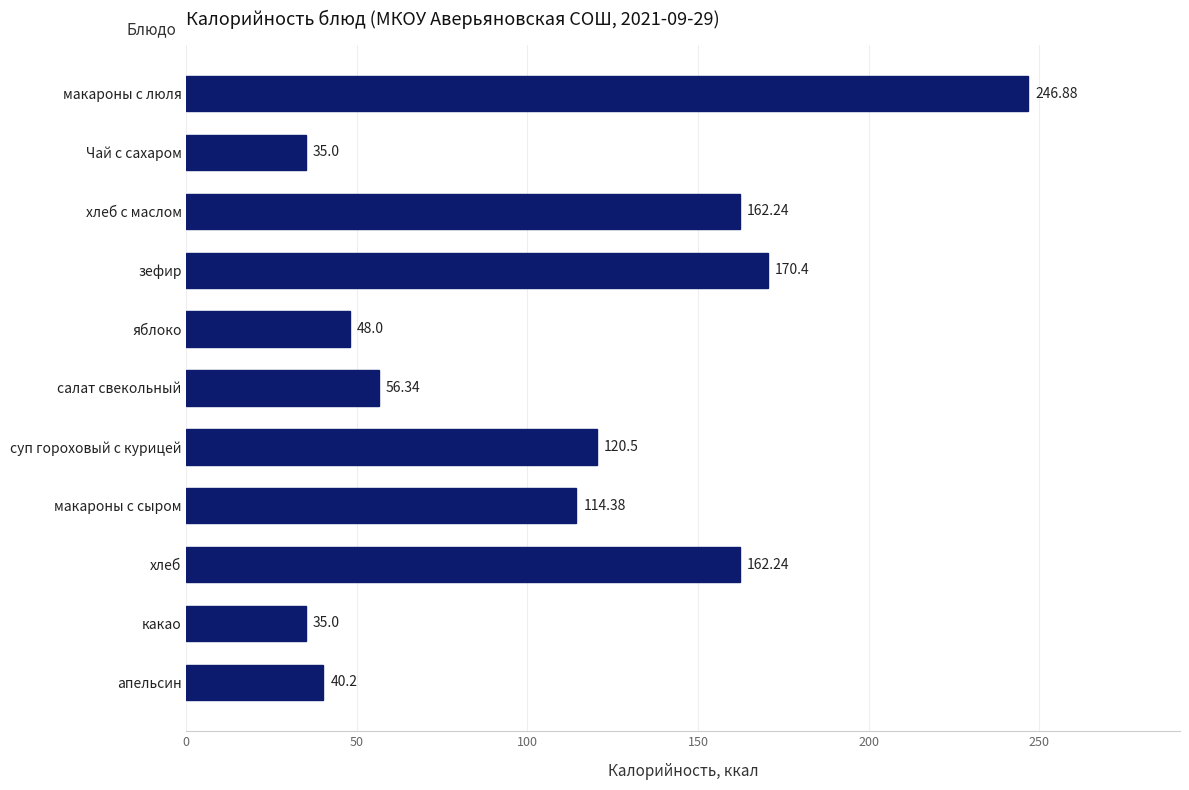

What is the difference between the values at Чай с сахаром and салат свекольный?

21.3